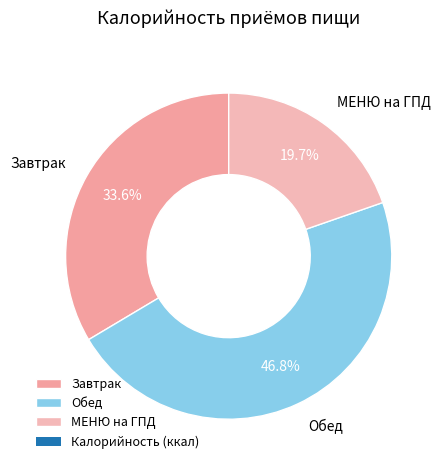

To the nearest percent, what portion does Завтрак represent?

34%